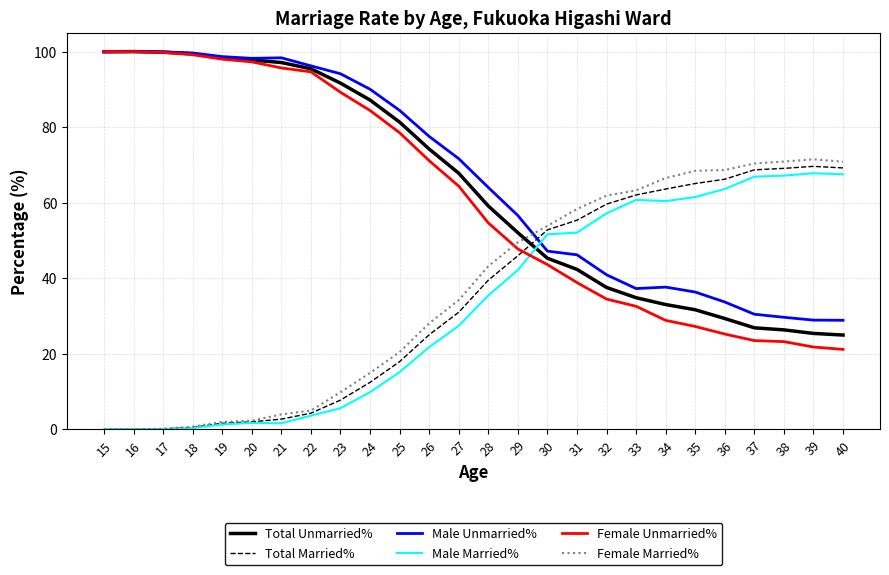

At how many categories does at least one series exceed 68?

19